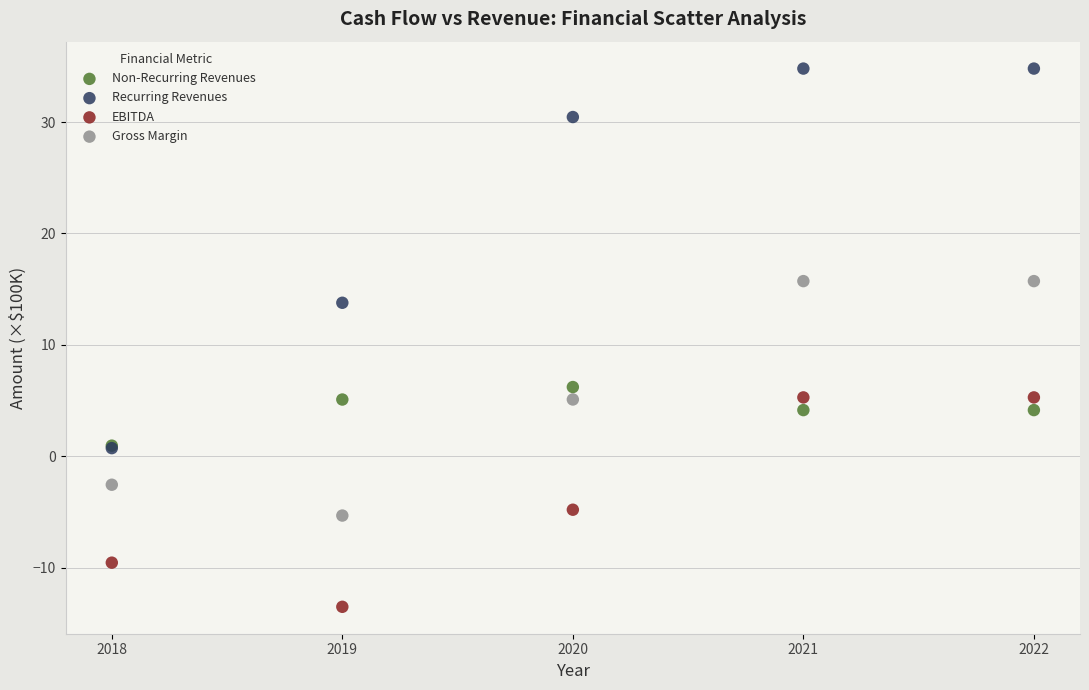

Which series reaches the minimum Y coordinate?

EBITDA